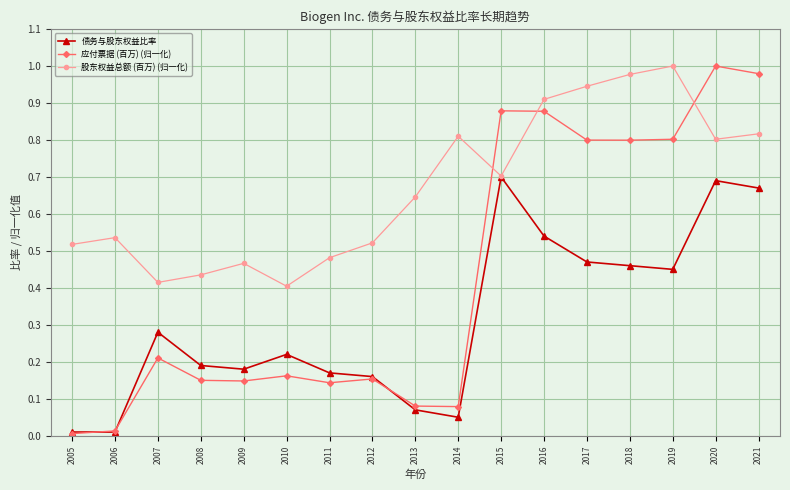

Does the chart display data point markers on the line(s)?

Yes